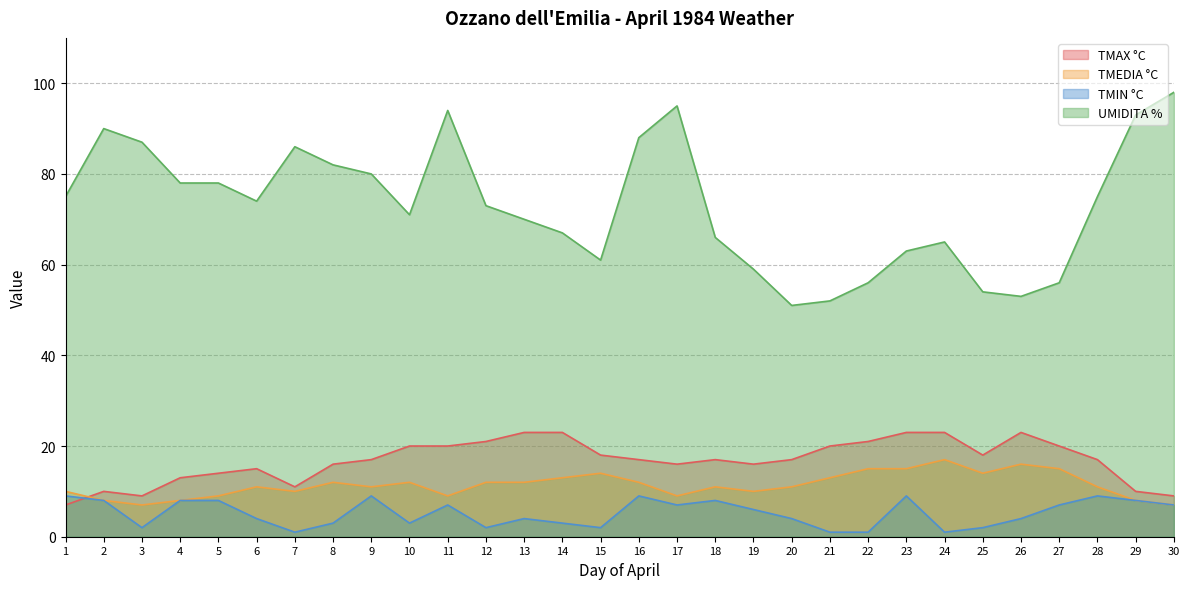

What is the value of the TMAX °C point at the 25th from the left?

18